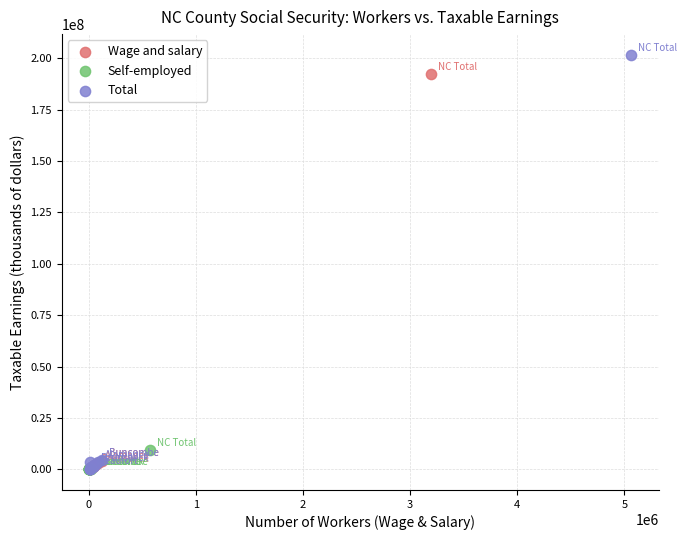

Which series has the widest spread of Y values?

Total